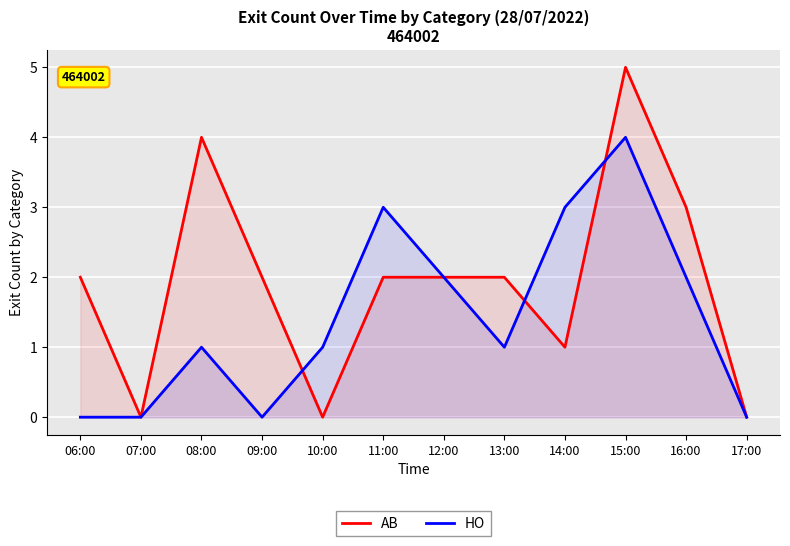

Where do AB and HO first cross each other?

09:00 and 10:00